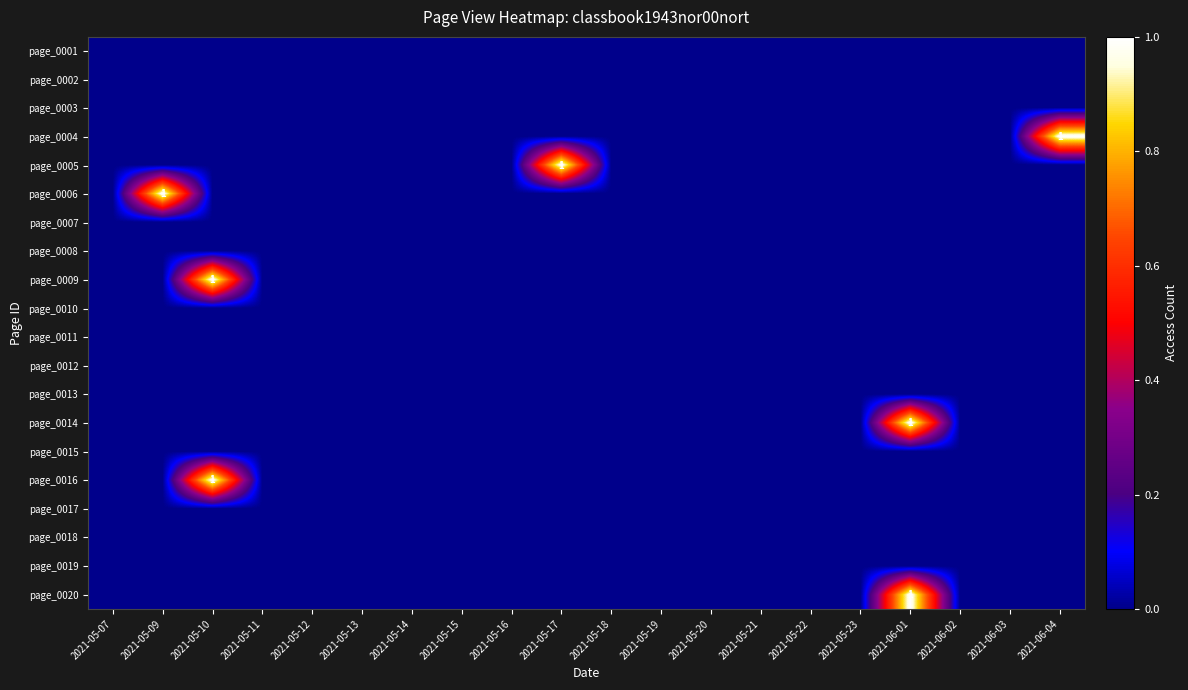

What is the total value across all series at 2021-05-10?

2